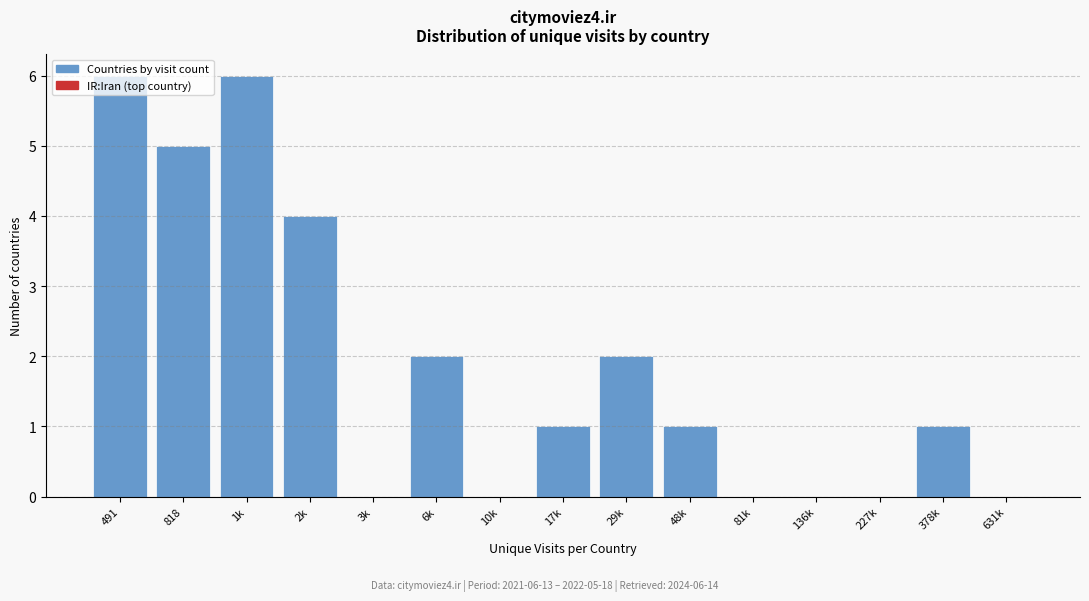

The chart shows a value of 1 at 378k. True or false?

True